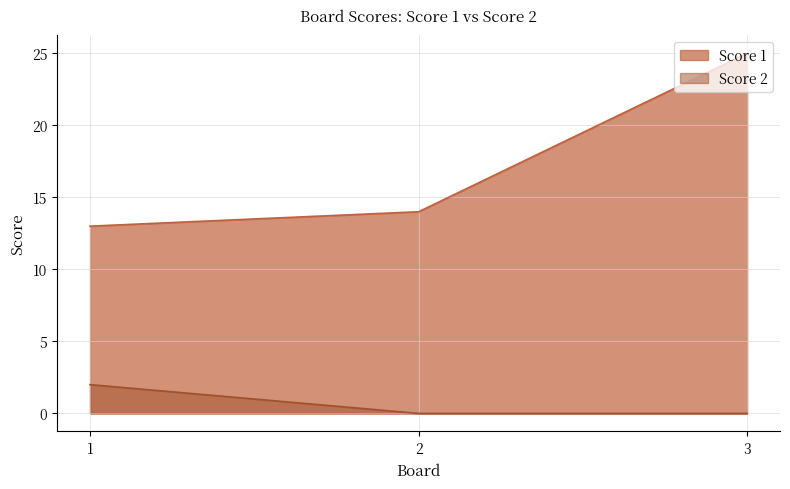

List the series in order of their overall mean, highest first.

Score 1, Score 2